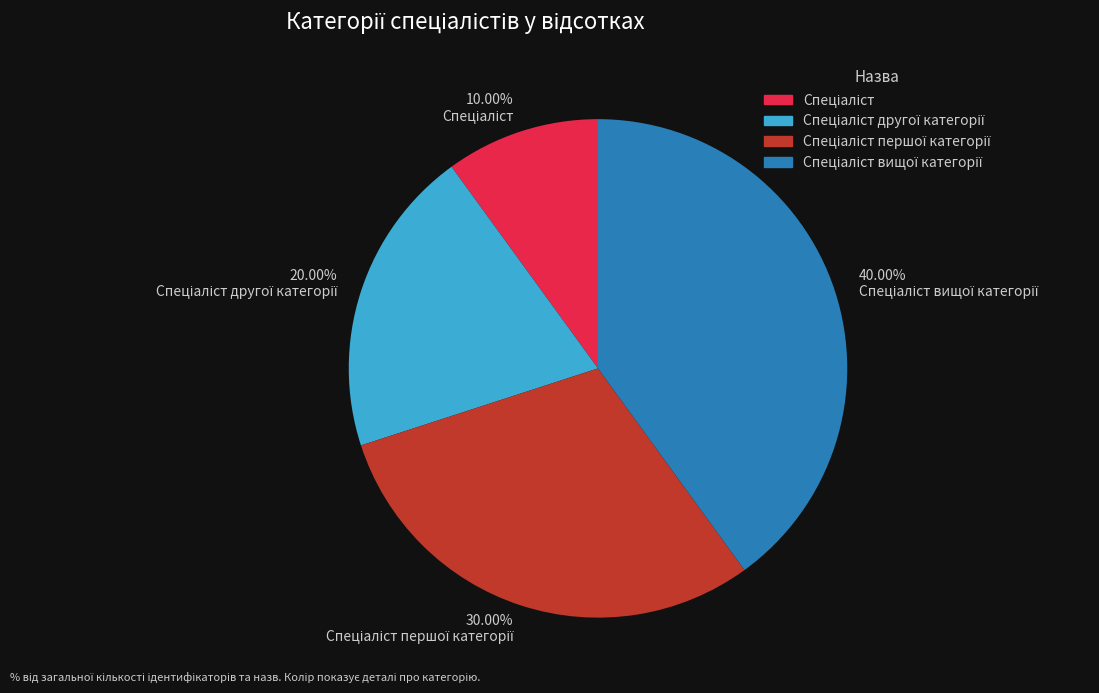

To the nearest percent, what is the average slice percentage?

25%